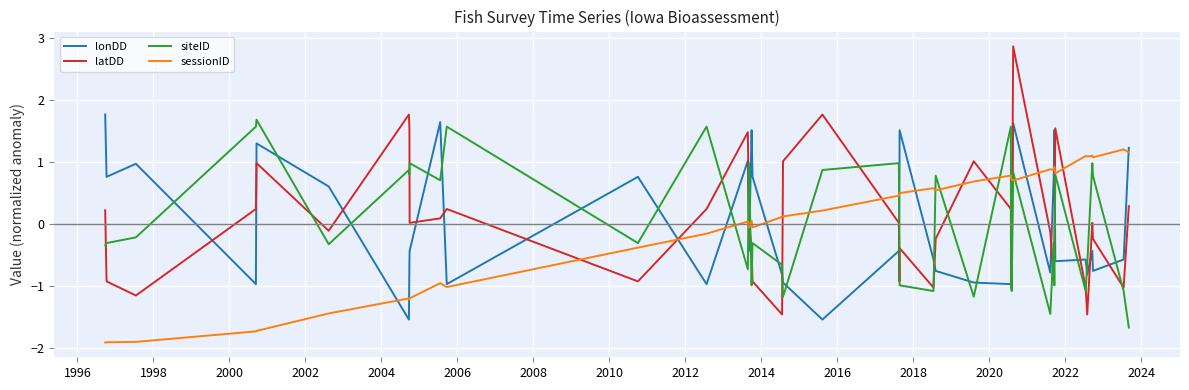

What are all the series names shown in the legend?

lonDD, latDD, siteID, sessionID